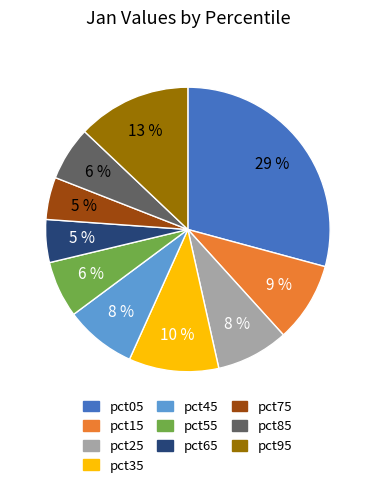

Does pct25 account for over 50% of the chart?

No